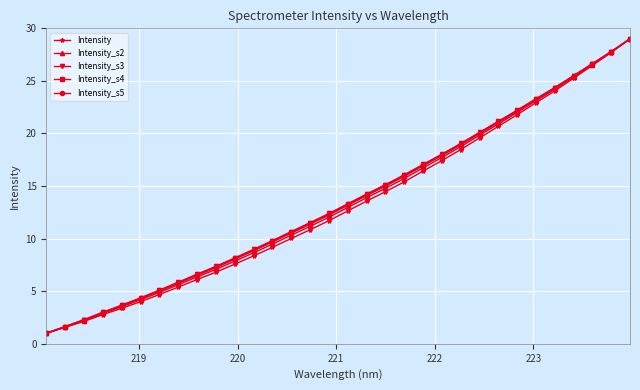

True or false: Intensity_s3 has more than 0 interior local peaks.

False